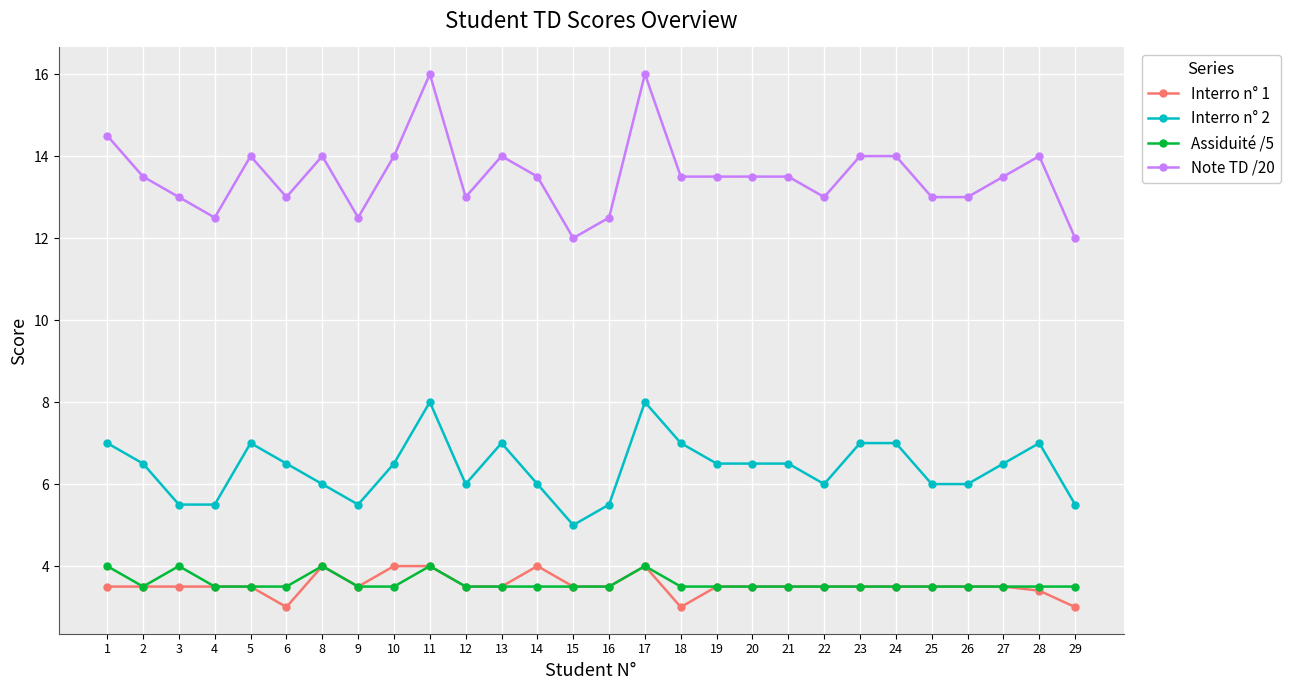

Reading left to right, extract all data points from this chart.

Interro n° 1: 3.5	3.5	3.5	3.5	3.5	3.0	4.0	3.5	4.0	4.0	3.5	3.5	4.0	3.5	3.5	4.0	3.0	3.5	3.5	3.5	3.5	3.5	3.5	3.5	3.5	3.5	3.4	3.0
Interro n° 2: 7.0	6.5	5.5	5.5	7.0	6.5	6.0	5.5	6.5	8.0	6.0	7.0	6.0	5.0	5.5	8.0	7.0	6.5	6.5	6.5	6.0	7.0	7.0	6.0	6.0	6.5	7.0	5.5
Assiduité /5: 4.0	3.5	4.0	3.5	3.5	3.5	4.0	3.5	3.5	4.0	3.5	3.5	3.5	3.5	3.5	4.0	3.5	3.5	3.5	3.5	3.5	3.5	3.5	3.5	3.5	3.5	3.5	3.5
Note TD /20: 14.5	13.5	13.0	12.5	14.0	13.0	14.0	12.5	14.0	16.0	13.0	14.0	13.5	12.0	12.5	16.0	13.5	13.5	13.5	13.5	13.0	14.0	14.0	13.0	13.0	13.5	14.0	12.0